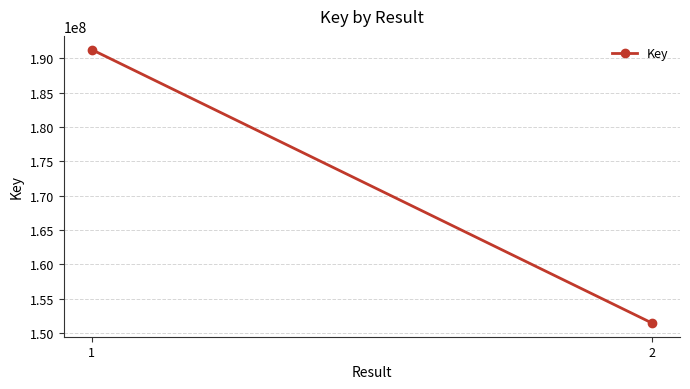

What is the approximate value at 1, to the nearest 10?

191267140